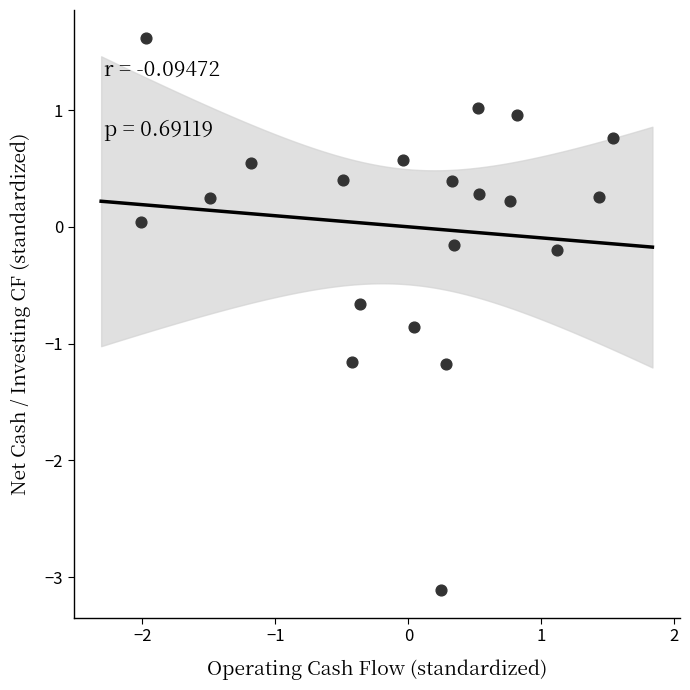

What is the range of Y values (max minus min)?

4.7